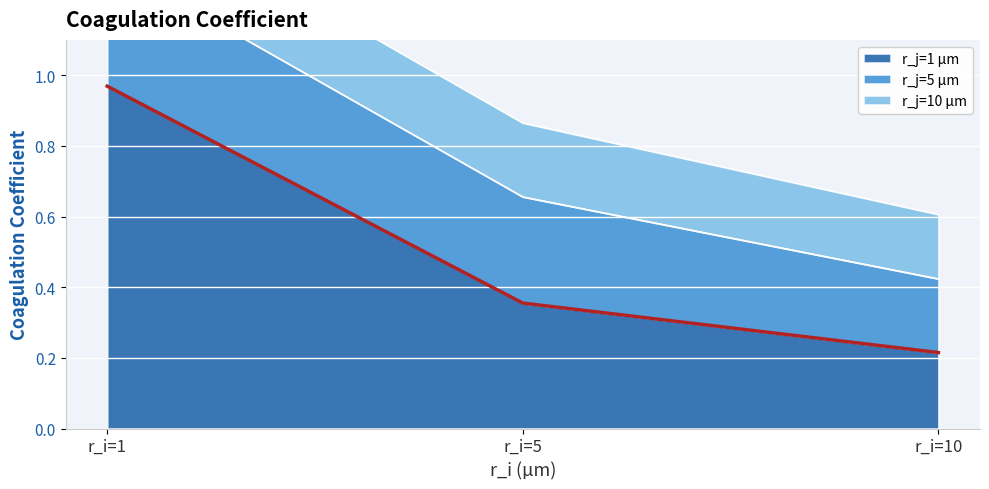

Is it true that the value at r_i=1 is 1.7?

False